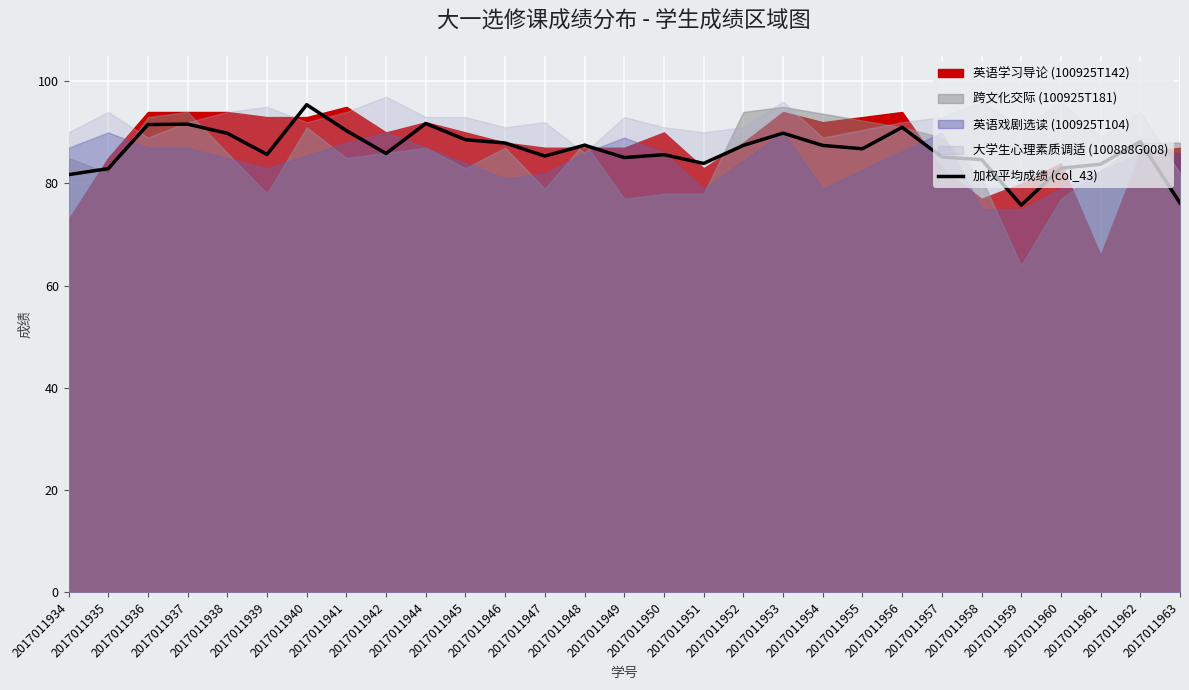

Reading right to left, extract all data points from this chart.

76.2	88.2	83.8	83.0	75.8	84.7	85.2	91.0	86.8	87.5	89.9	87.5	83.9	85.6	85.1	87.5	85.4	87.9	88.6	91.8	85.9	90.3	95.4	85.7	89.8	91.6	91.5	82.9	81.7